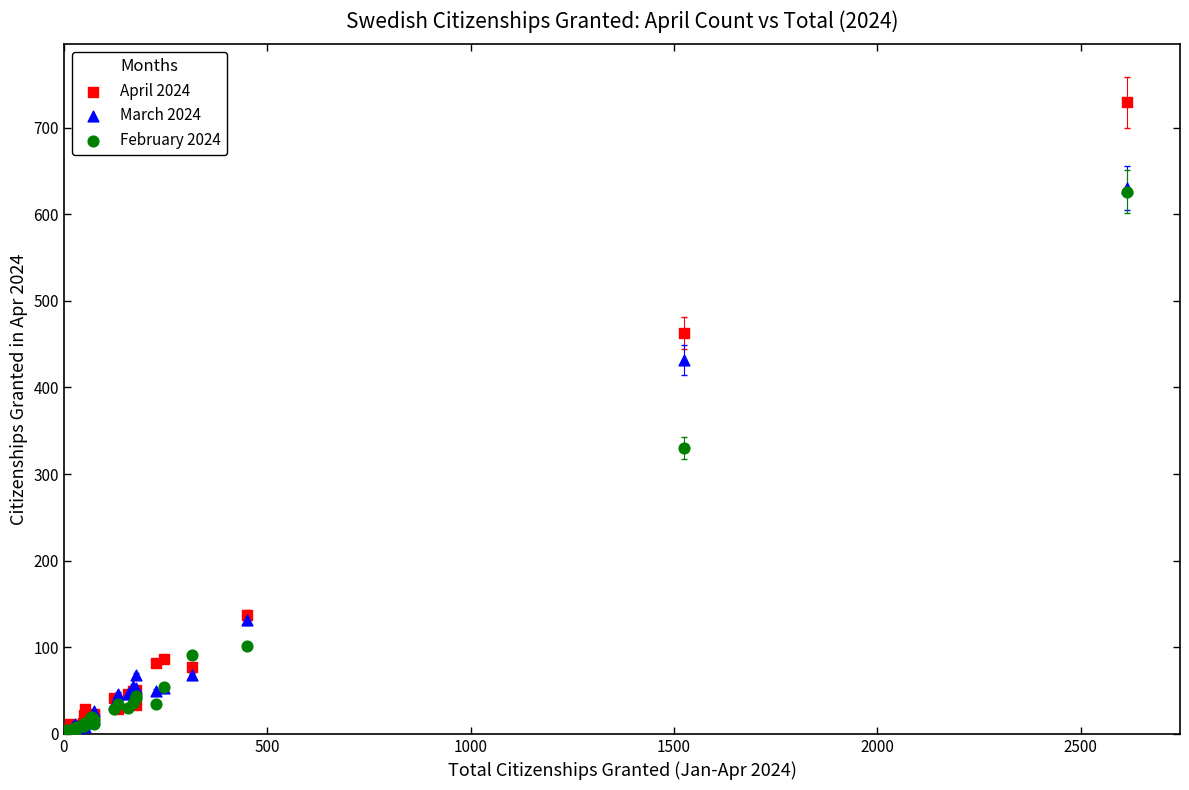

Across all series, what Y value is closest to 364?

330